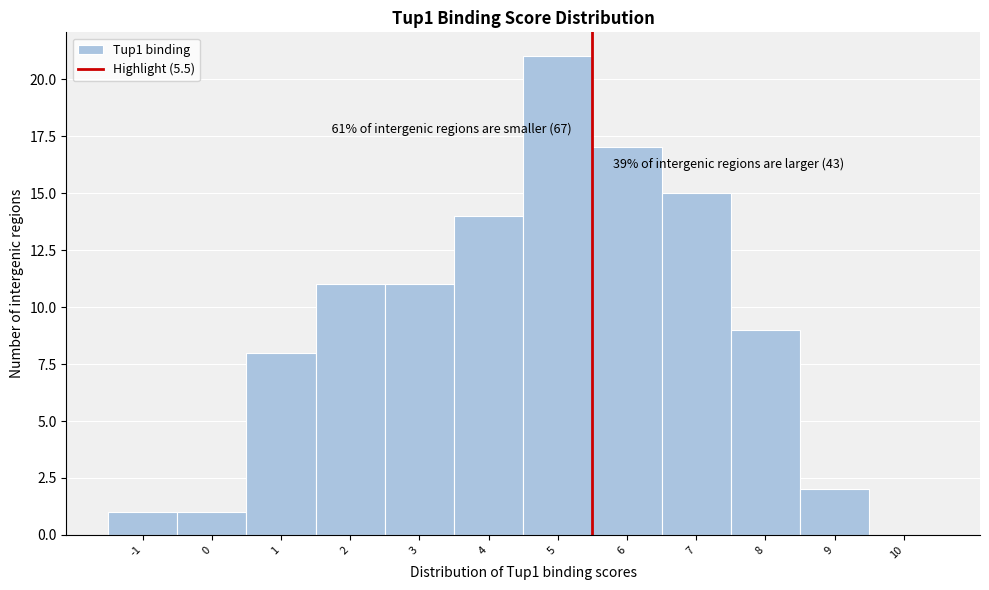

Over which range of the x-axis is the bar tallest?

4.5 to 5.5